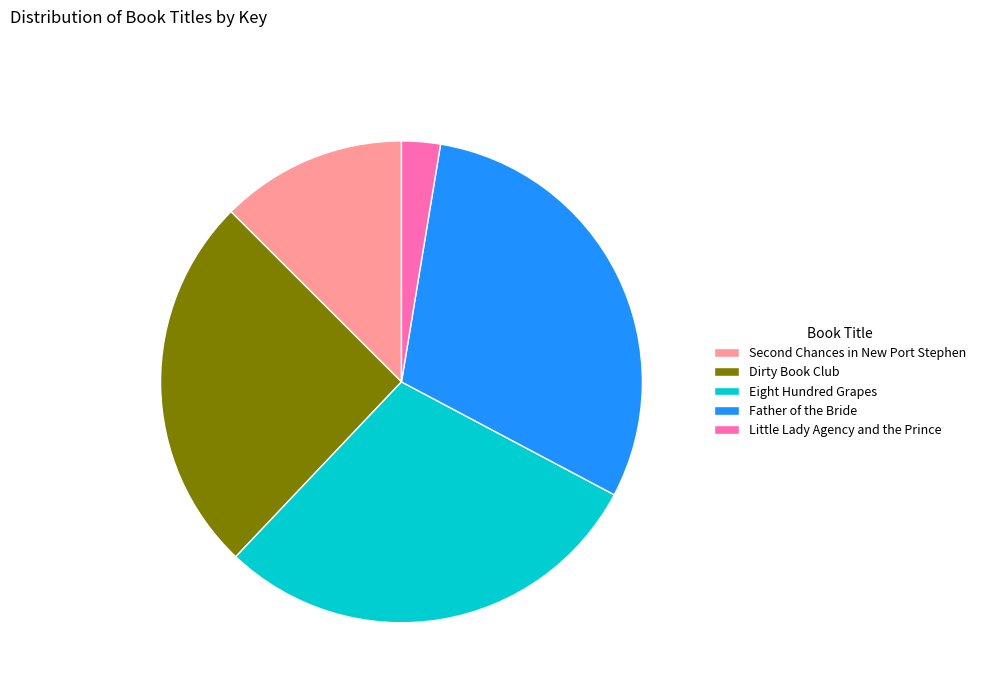

How many slices are in this pie chart?

5